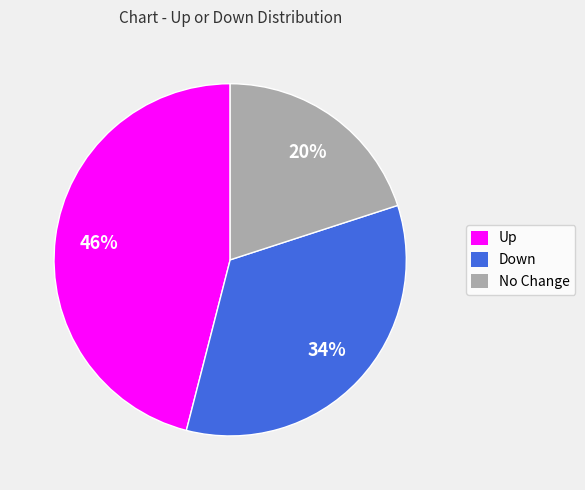

Is the sum of Up and Down greater than half?

Yes